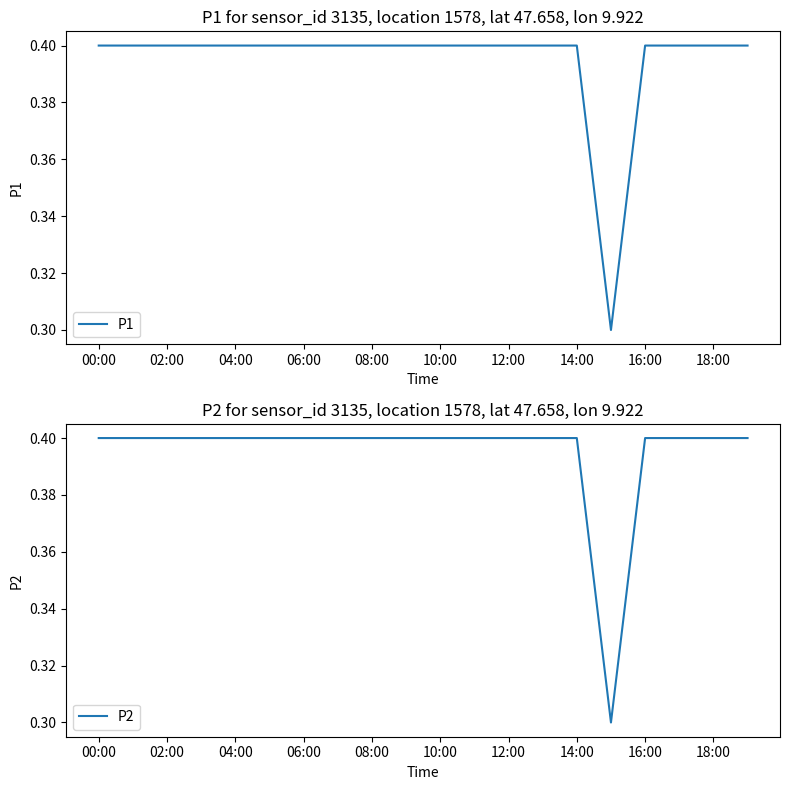

Is it true that P1 equals 0.4 at 08:00?

True